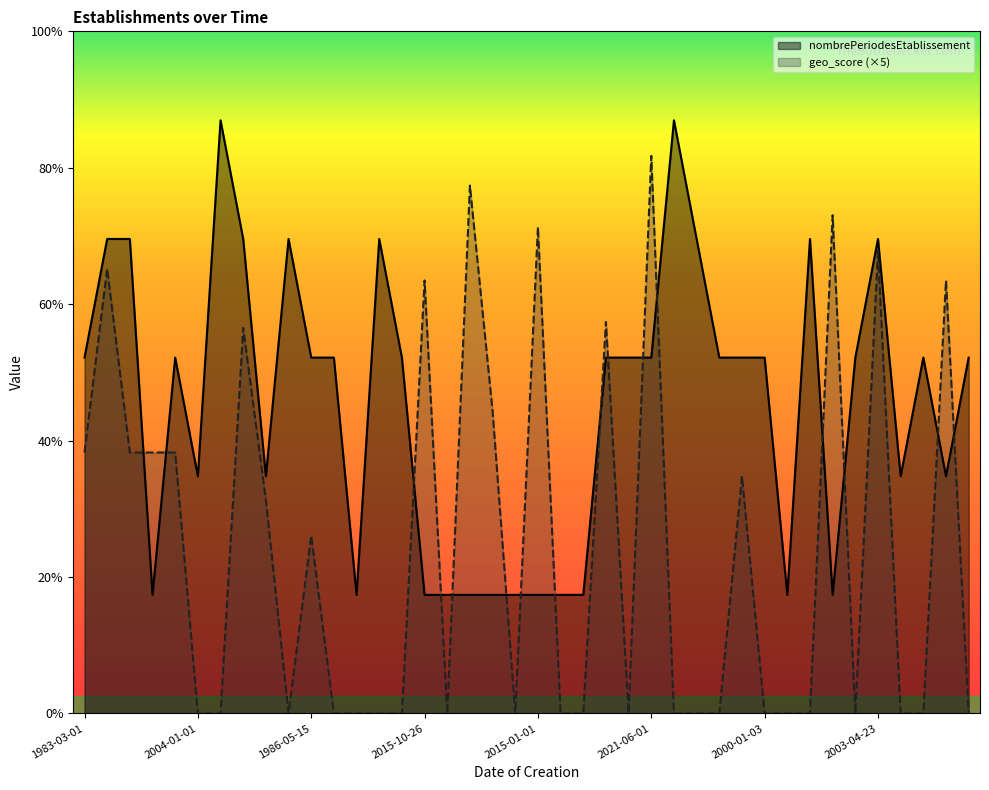

List the series in order of their peak value, lowest first.

geo_score (×5), nombrePeriodesEtablissement